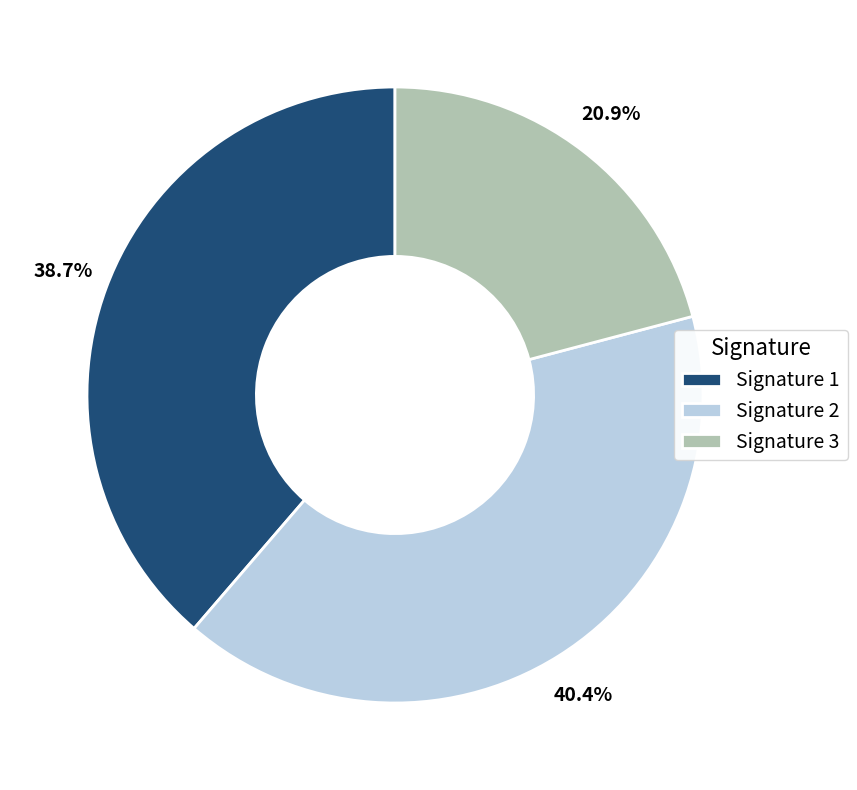

What is the total percentage of Signature 1 and Signature 3?

59.6%